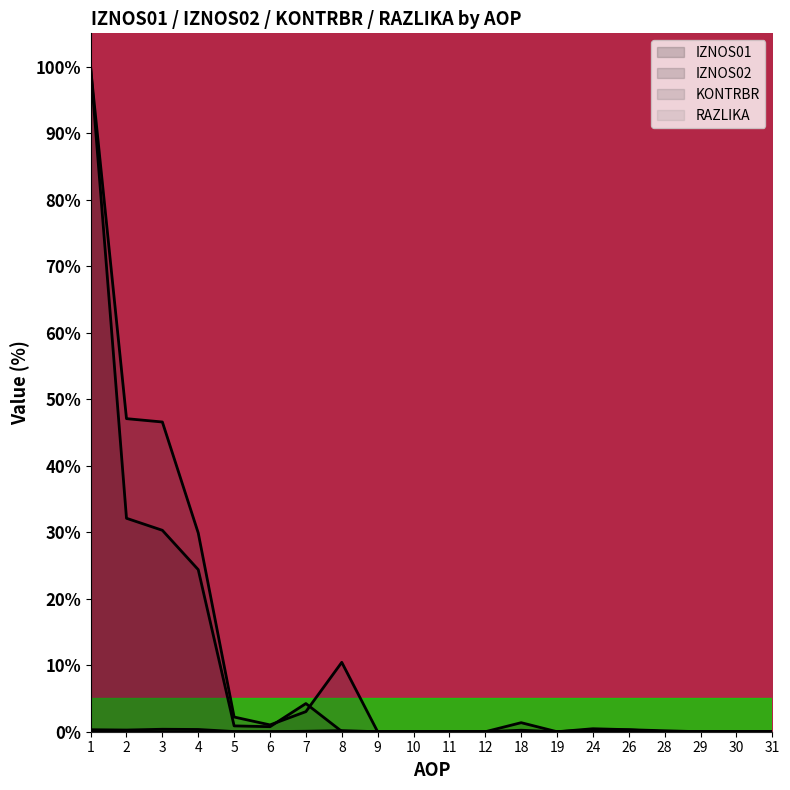

What is the average value of the IZNOS01 series?

9.7